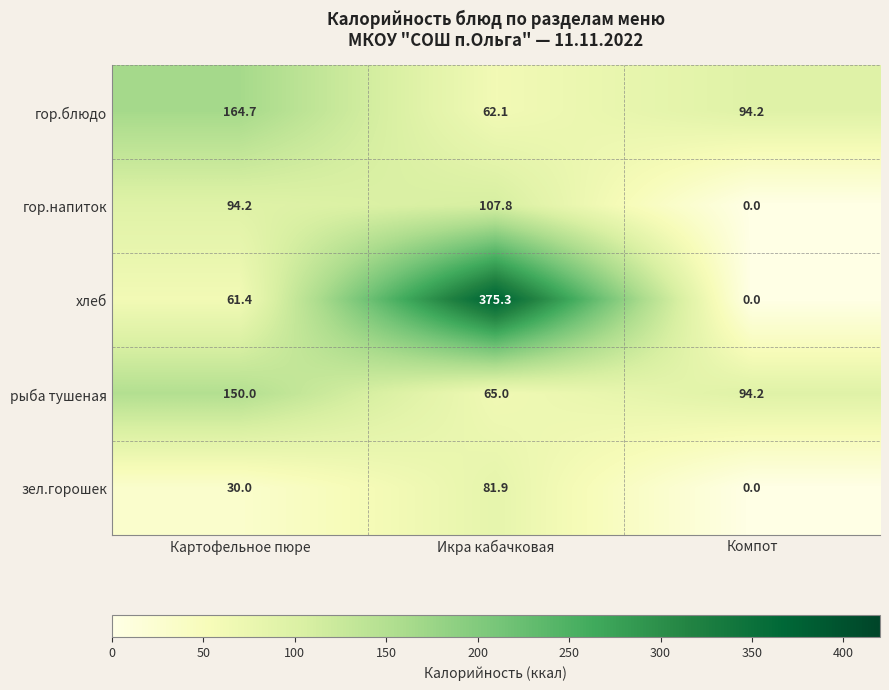

Which category has the lowest value across all series?

Компот